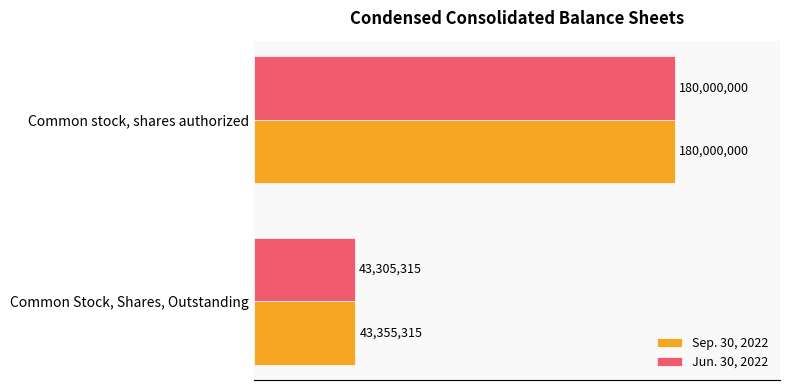

What are all the series names shown in the legend?

Sep. 30, 2022, Jun. 30, 2022